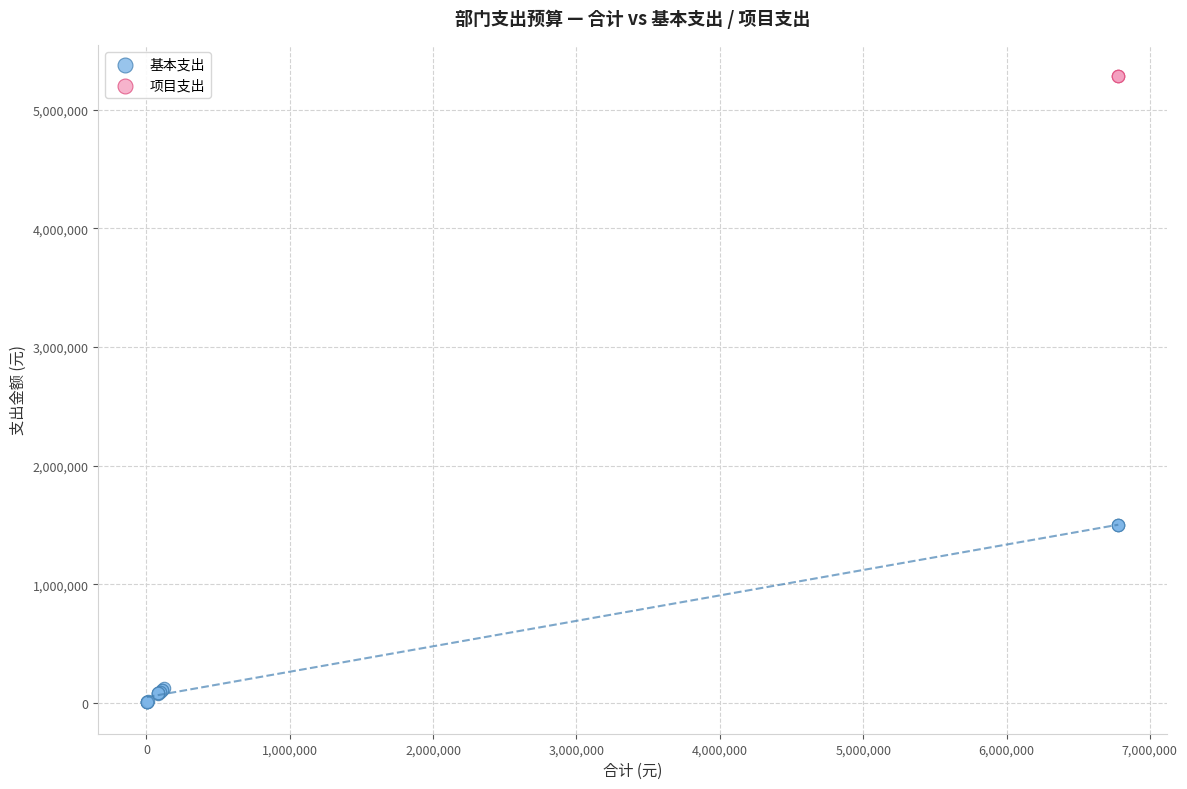

Which series contains the lowest Y value?

基本支出